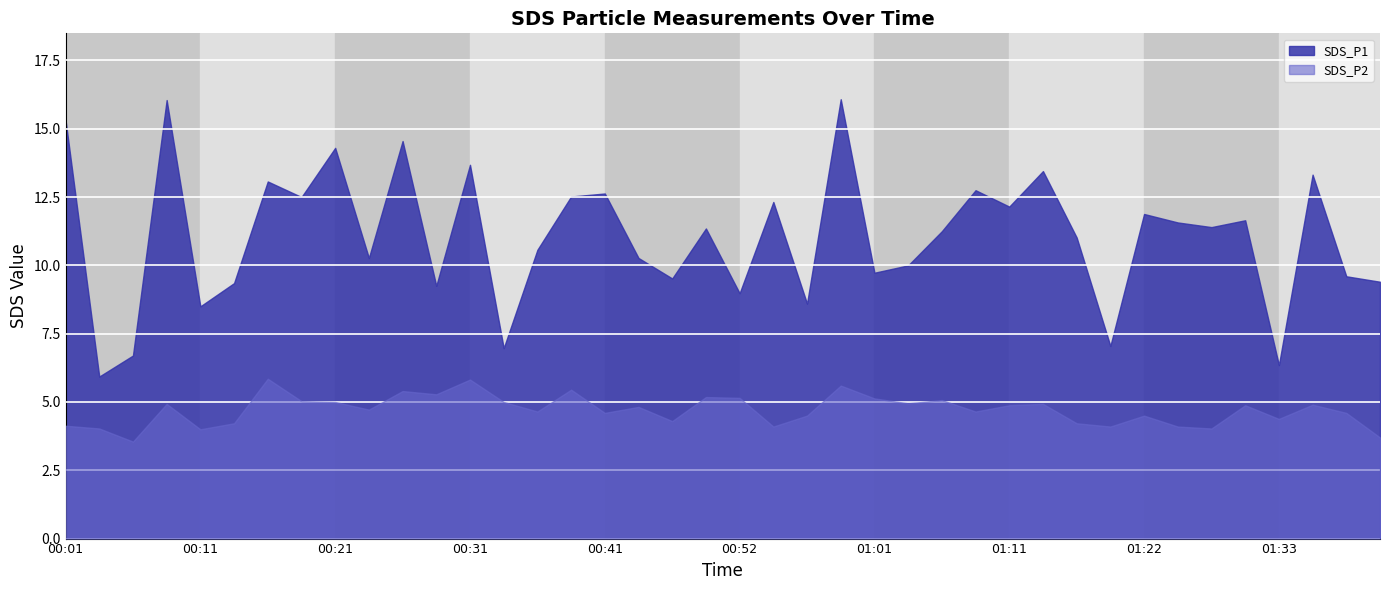

How many data points in SDS_P2 are above 4?

37